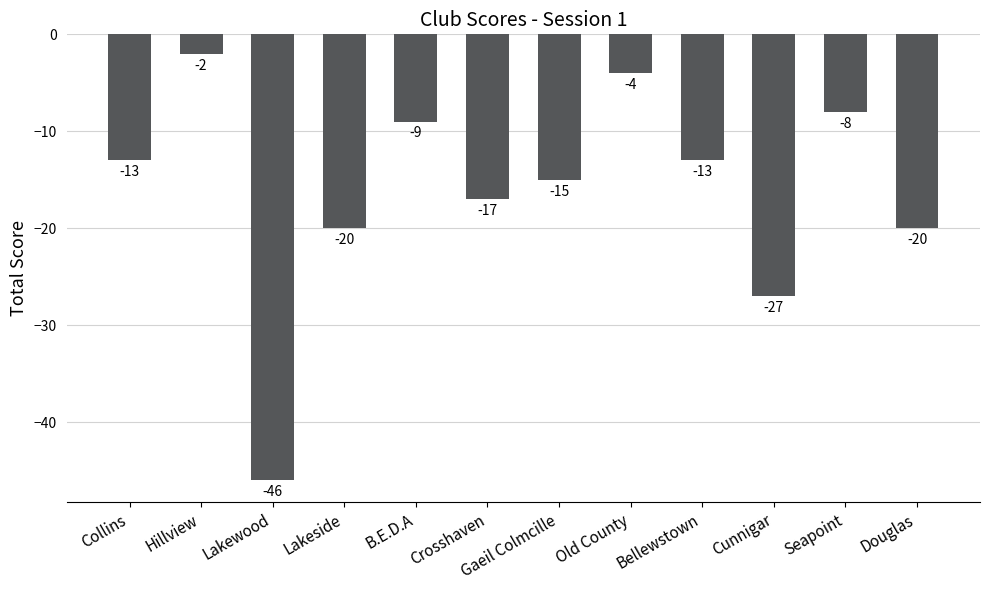

Count the number of data series in this chart.

1